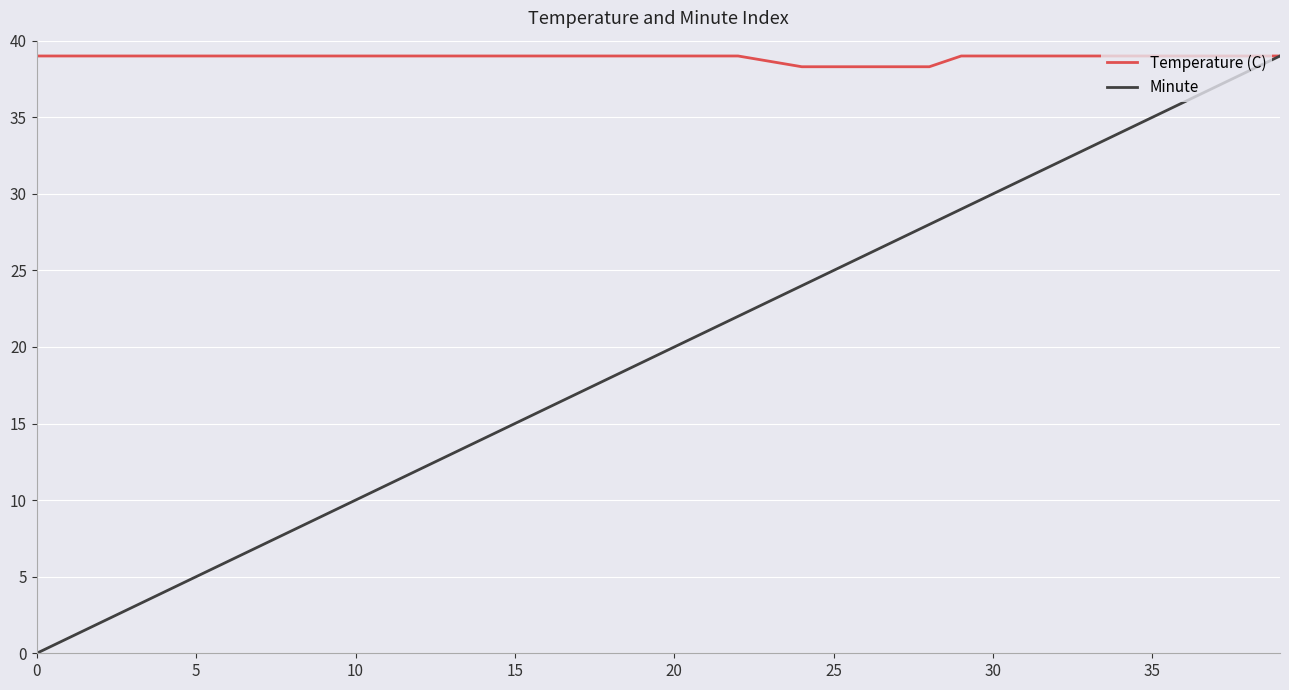

Which series has the largest total across all categories?

Temperature (C)